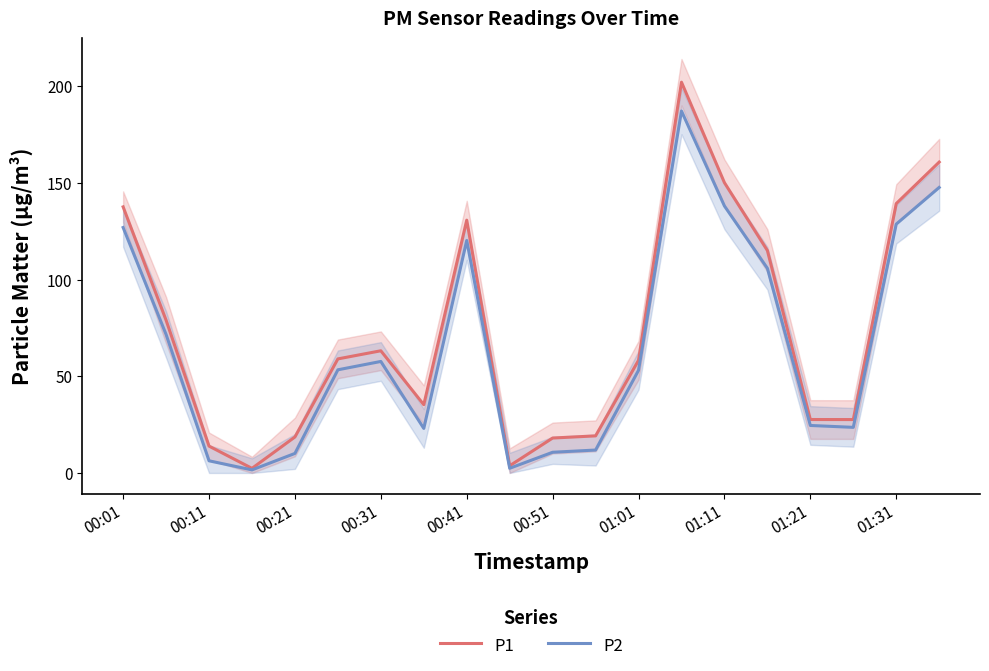

The P1 series shows 26.1 at 00:21. True or false?

False